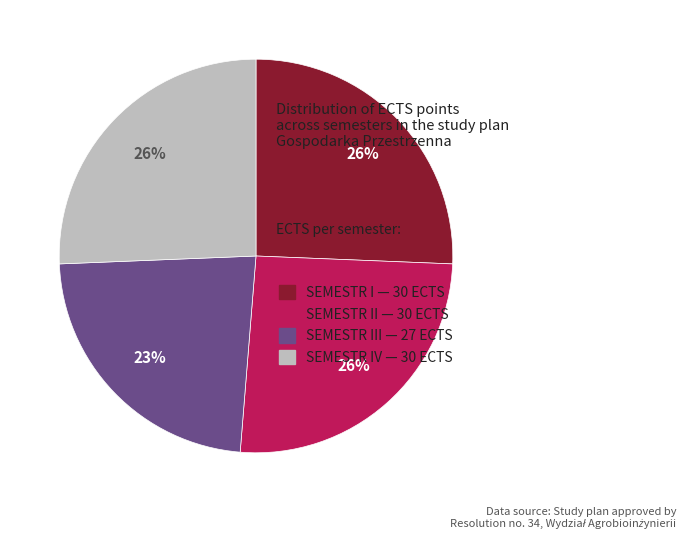

Which category has the smallest portion of the pie?

SEMESTR III — 27 ECTS